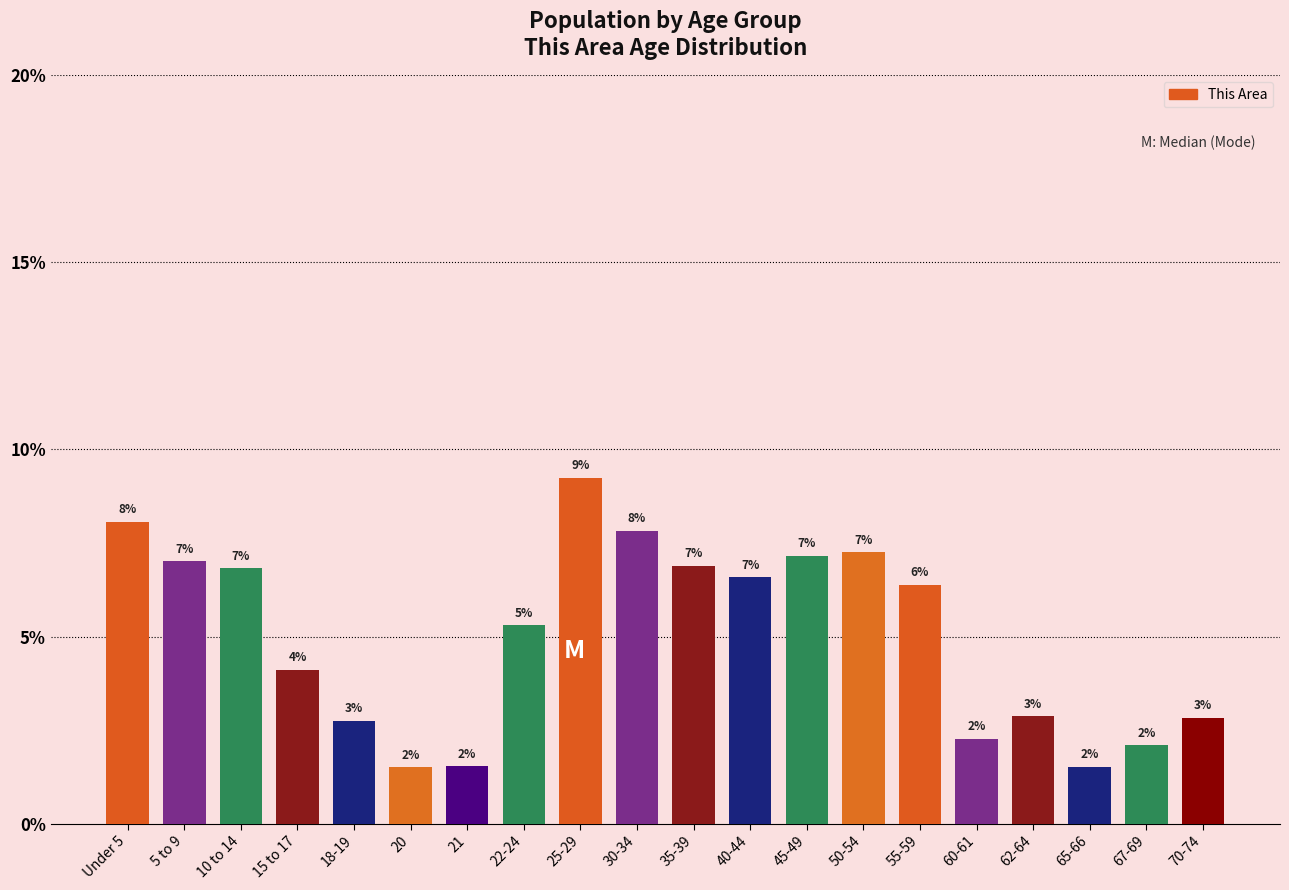

Does the chart contain any negative values?

No